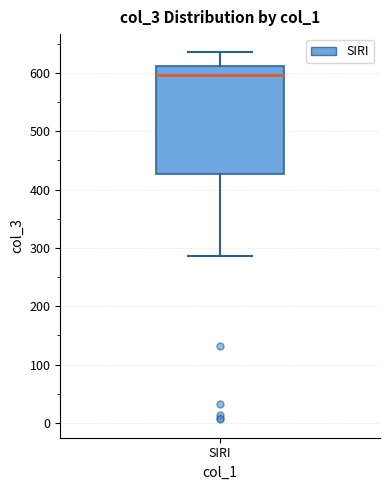

Where does the upper whisker of the box for SIRI end on the y-axis? The values are not printed on the chart, so give them approximately, as read against the axis.

640